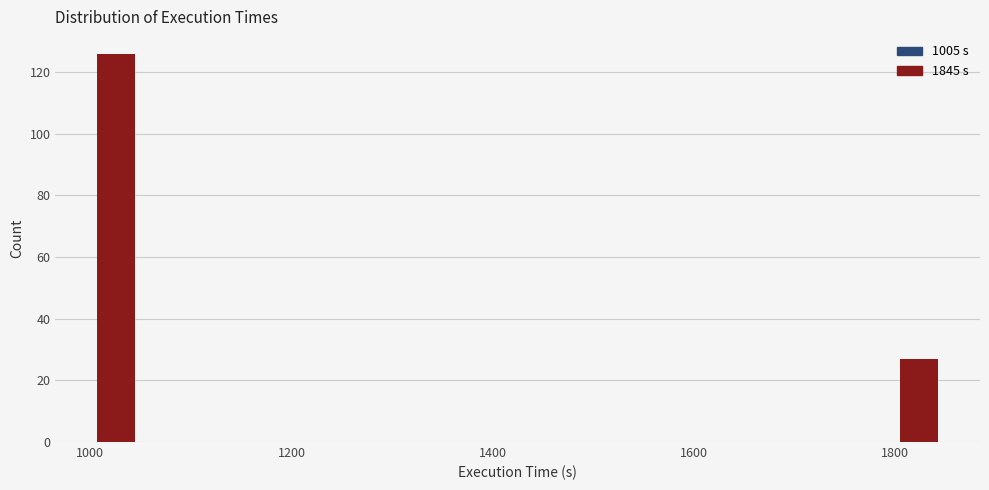

Around what value on the x-axis is the tallest bar? Give the approximate position of its centre, as read against the axis.

1020